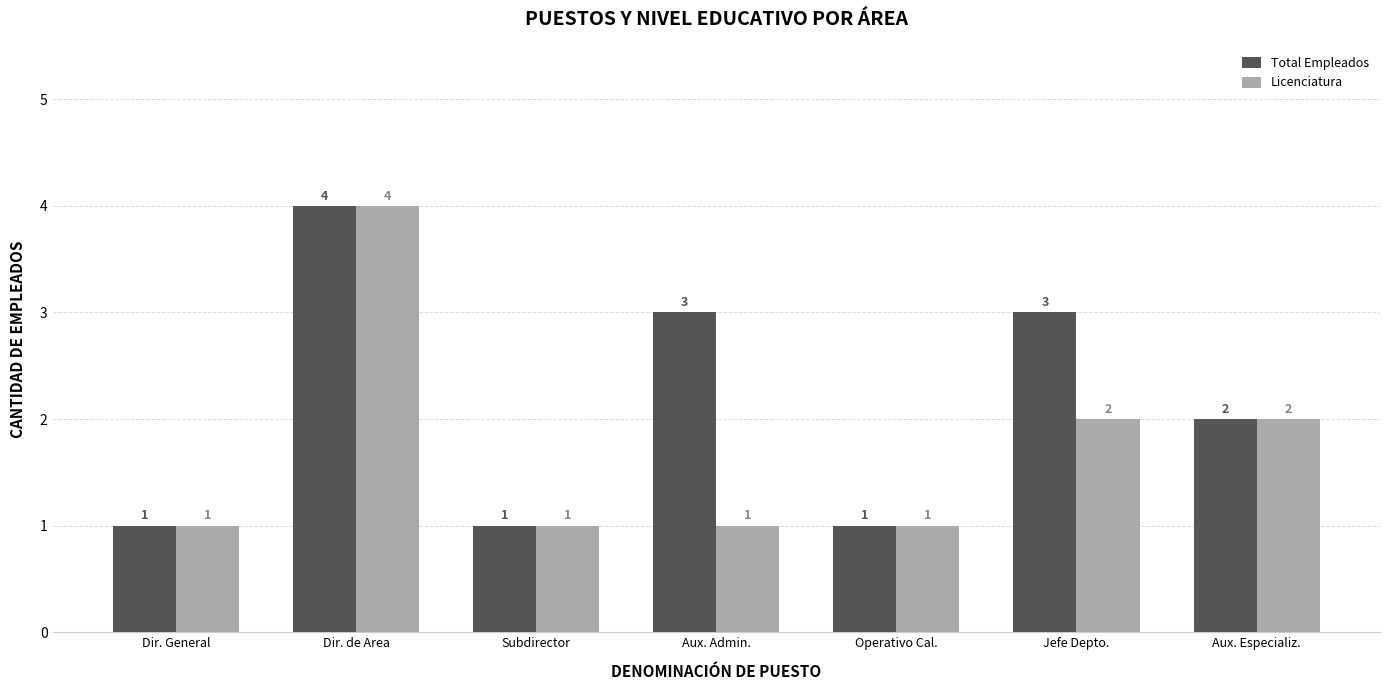

What is the sum of all Licenciatura values?

12